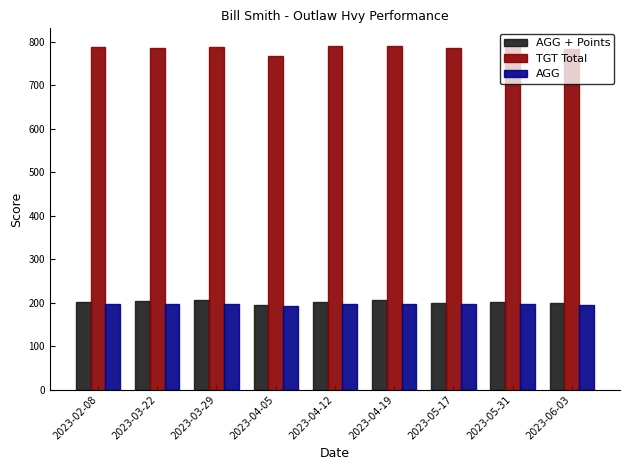

Is it true that AGG equals 132.2 at 2023-03-29?

False